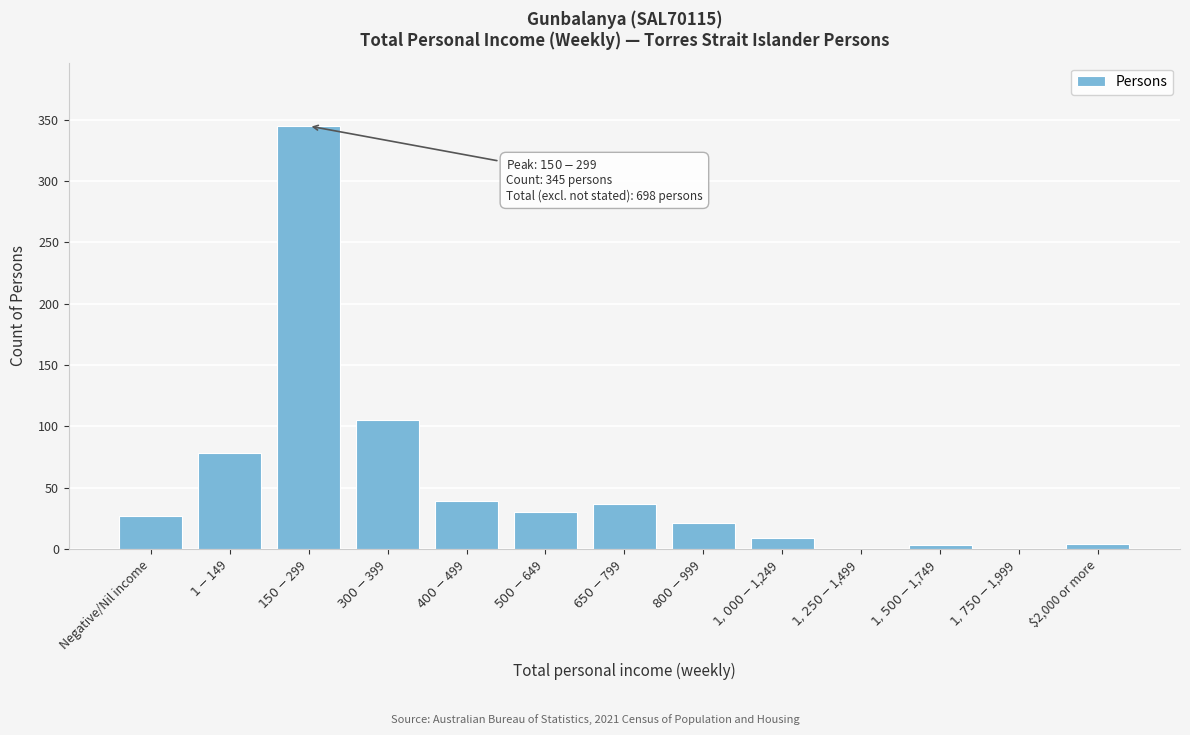

What is the maximum value shown in the chart?

345